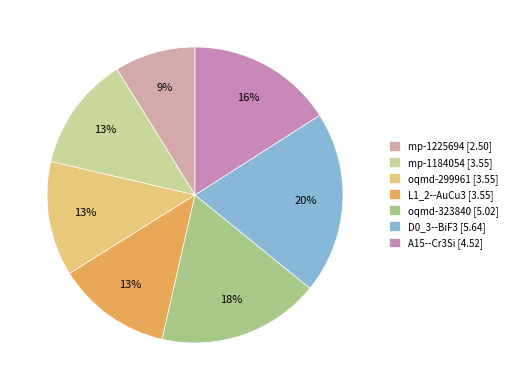

To the nearest percent, what portion does mp-1225694 represent?

9%